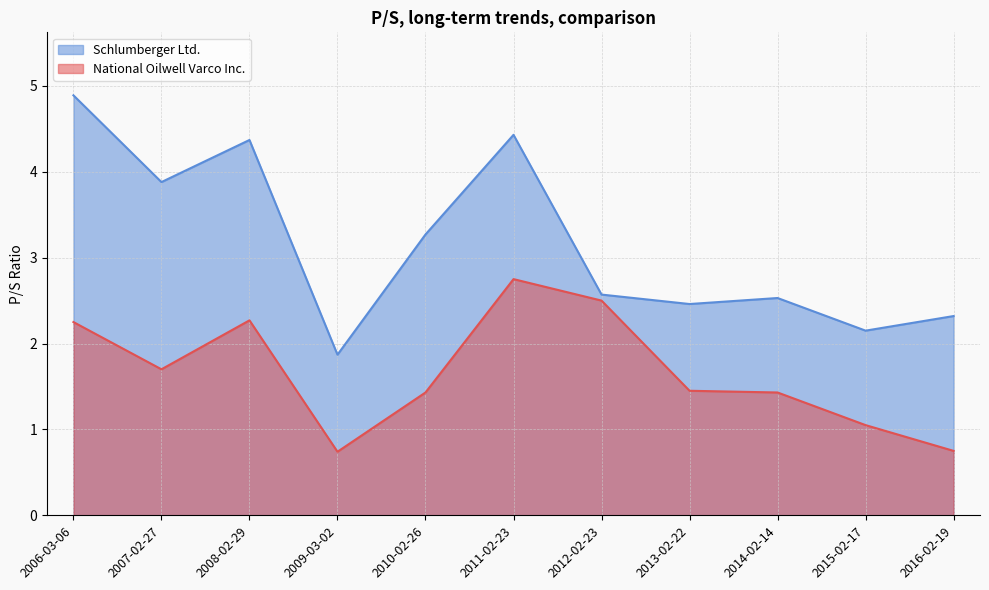

Which category has the lowest value in the National Oilwell Varco Inc. series?

2009-03-02